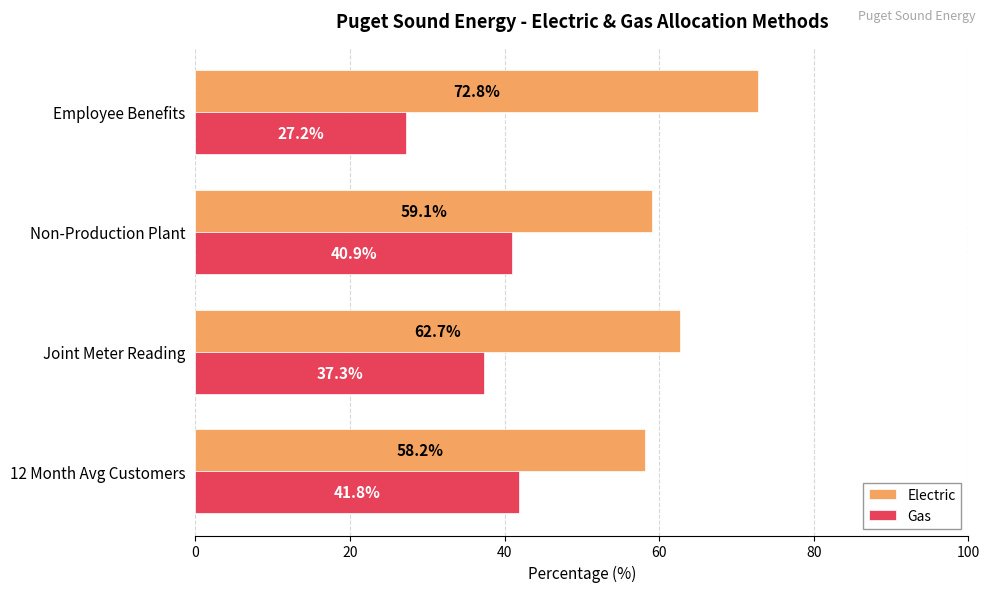

What is the greatest value displayed?

72.8